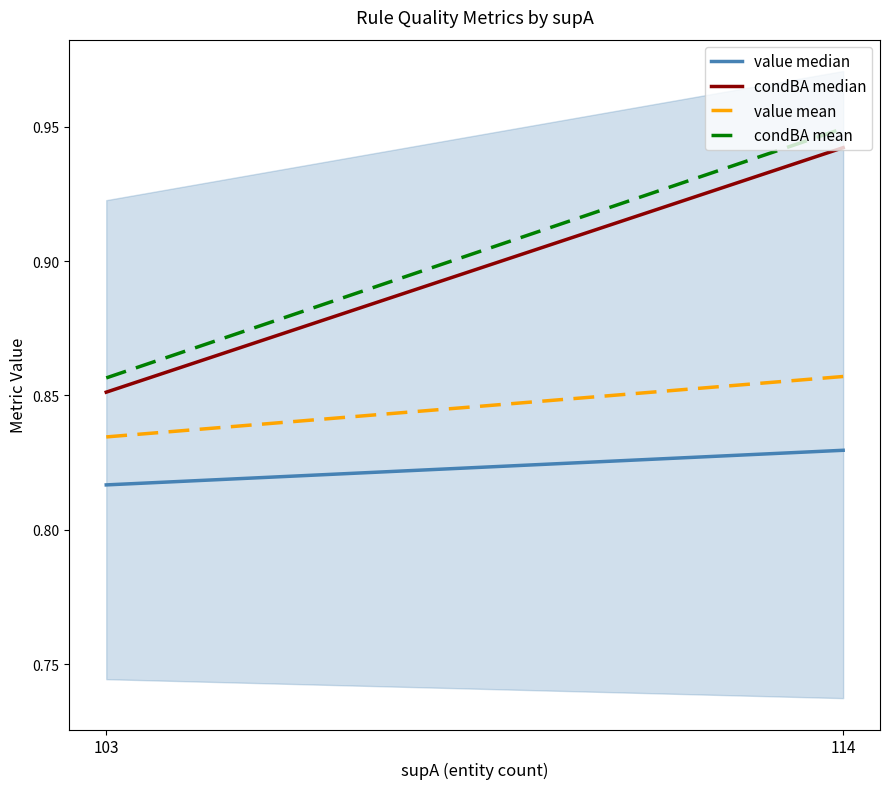

Between 114 and 103, which is larger?

114